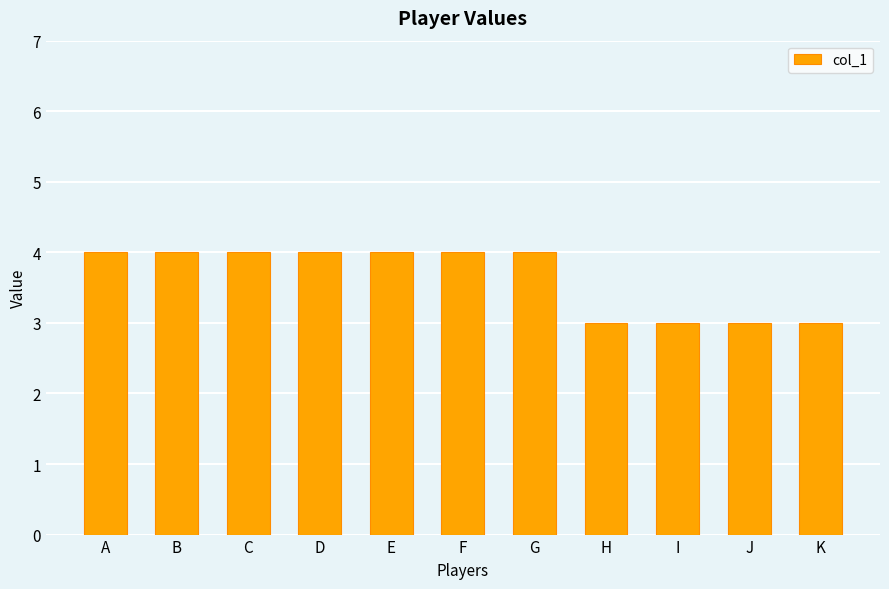

Reading left to right, transcribe all the data shown in this chart.

4	4	4	4	4	4	4	3	3	3	3